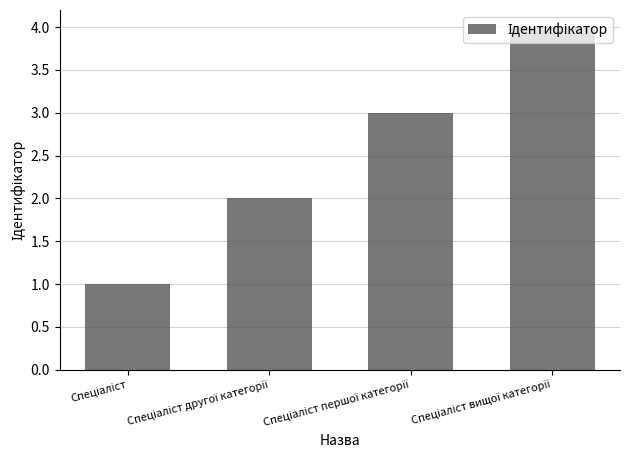

What is the greatest value displayed?

4